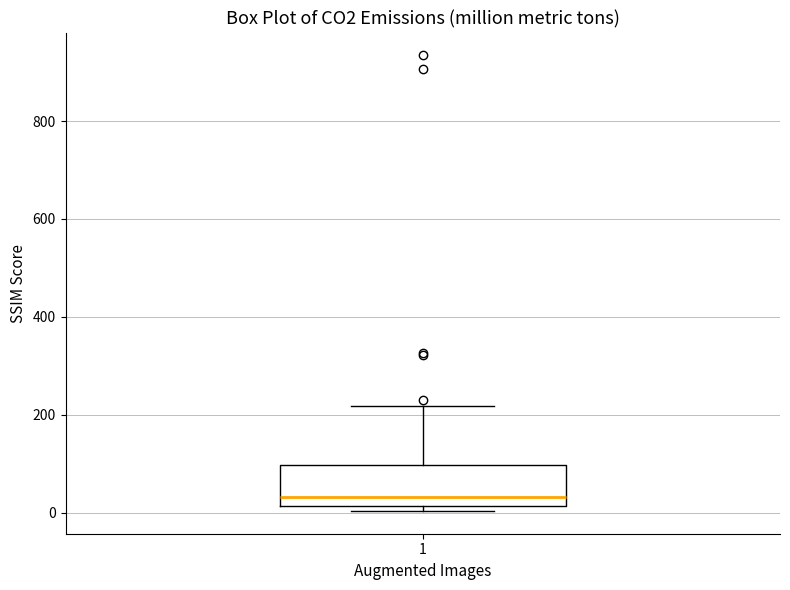

Read this box plot against the y-axis: the position of the median line, the range covered by the box, and the ends of both whiskers. The values are not printed on the chart, so give them approximately, as read against the axis.

median 40, box 20 to 100, whiskers 0 to 220